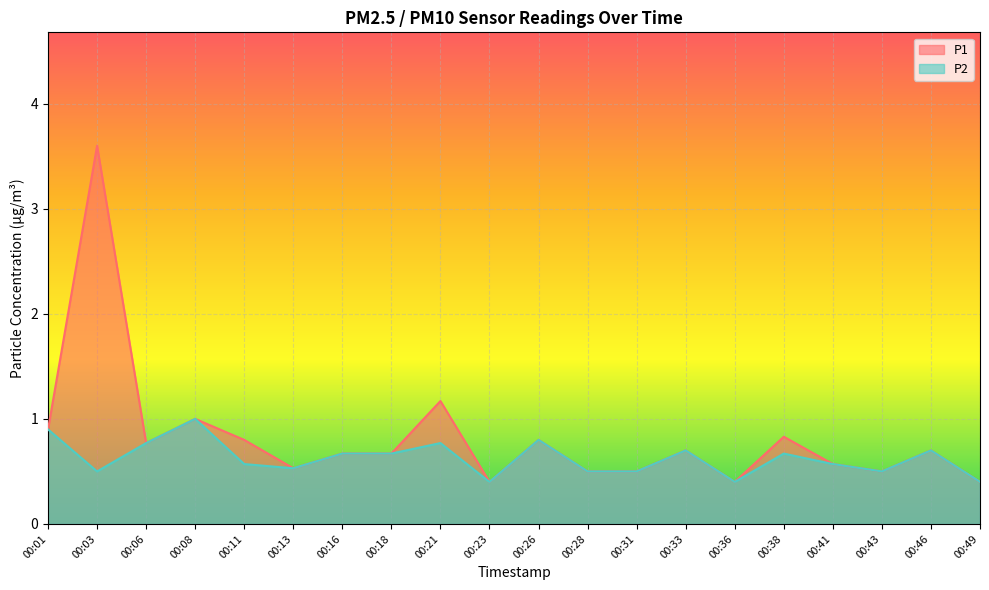

Count the number of data series in this chart.

2